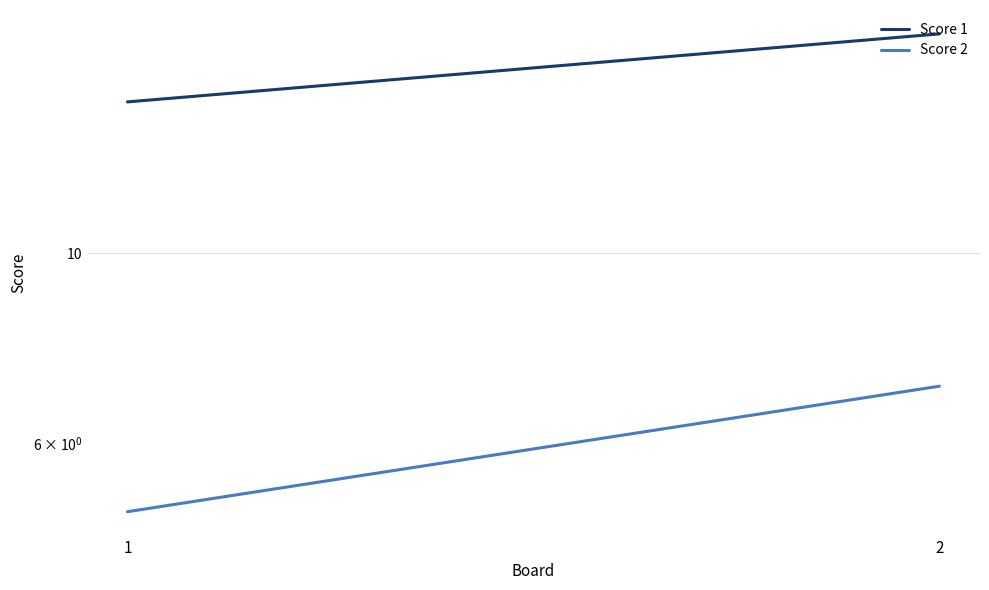

Reading right to left, transcribe all the data shown in this chart.

Score 1: 18	15
Score 2: 7	5